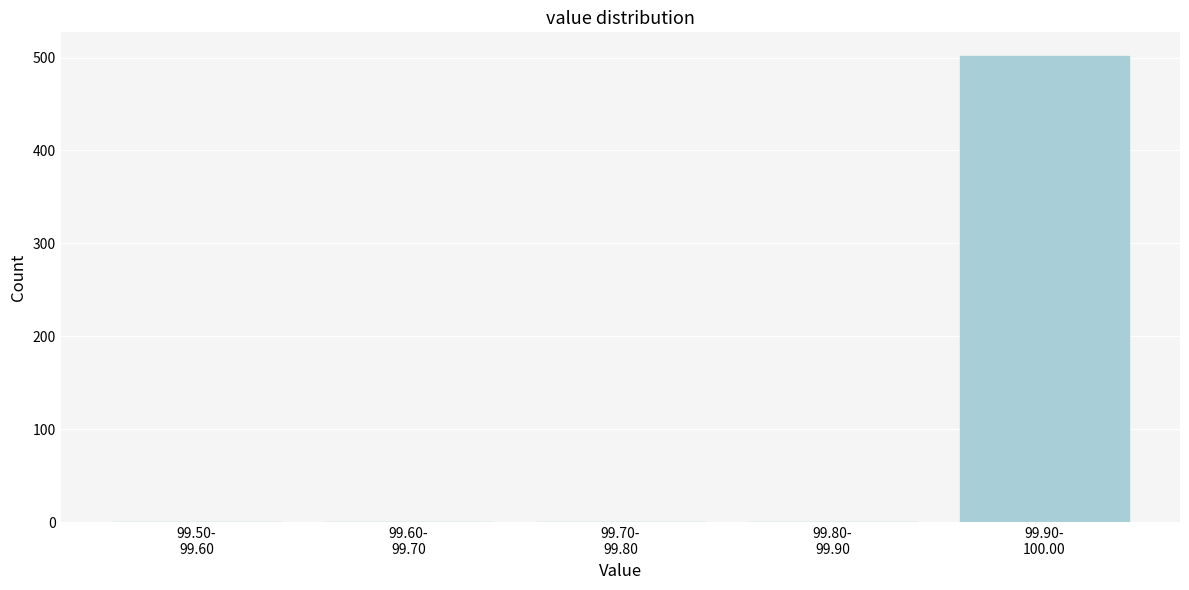

What is the sum of all values?

502